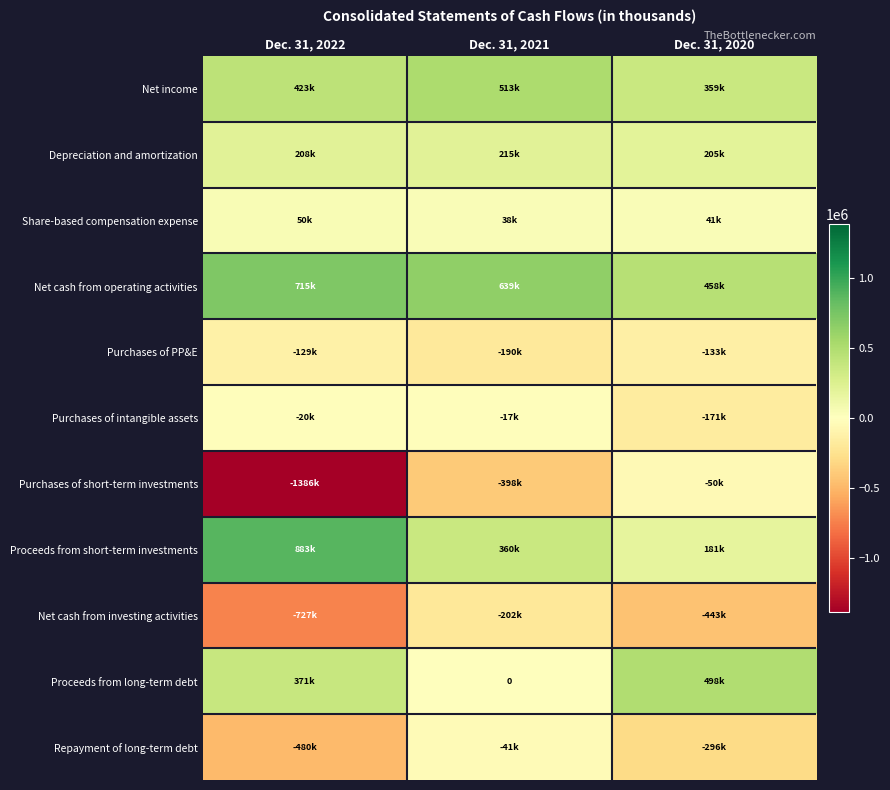

What is the difference between the second highest and minimum values in the Net cash from investing activities series?

283482